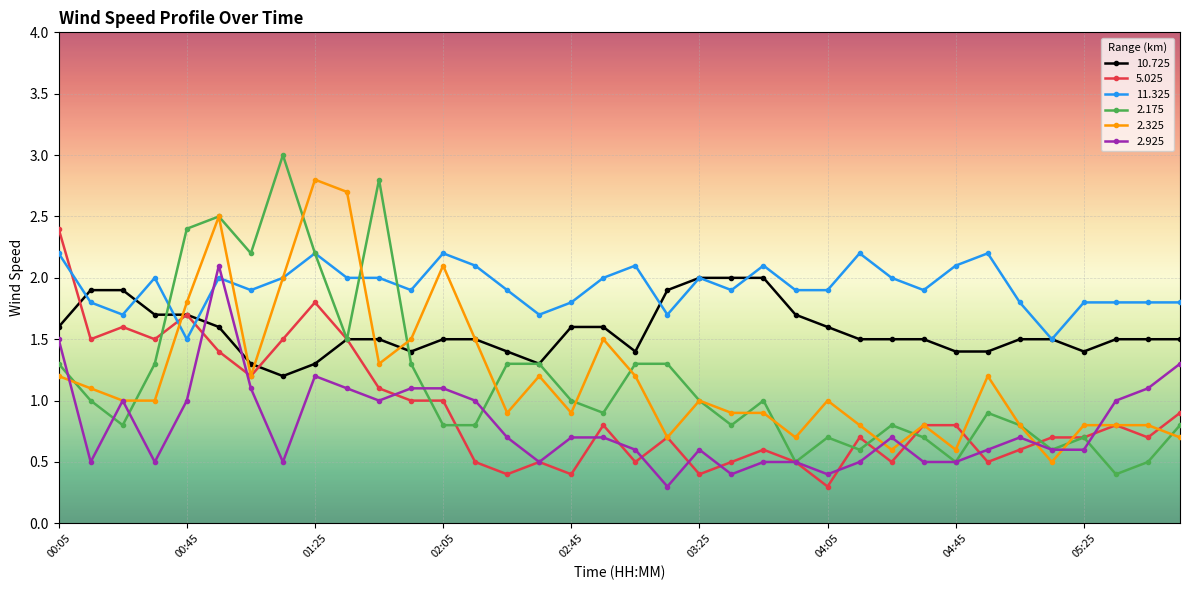

Does the chart have visible grid lines?

Yes